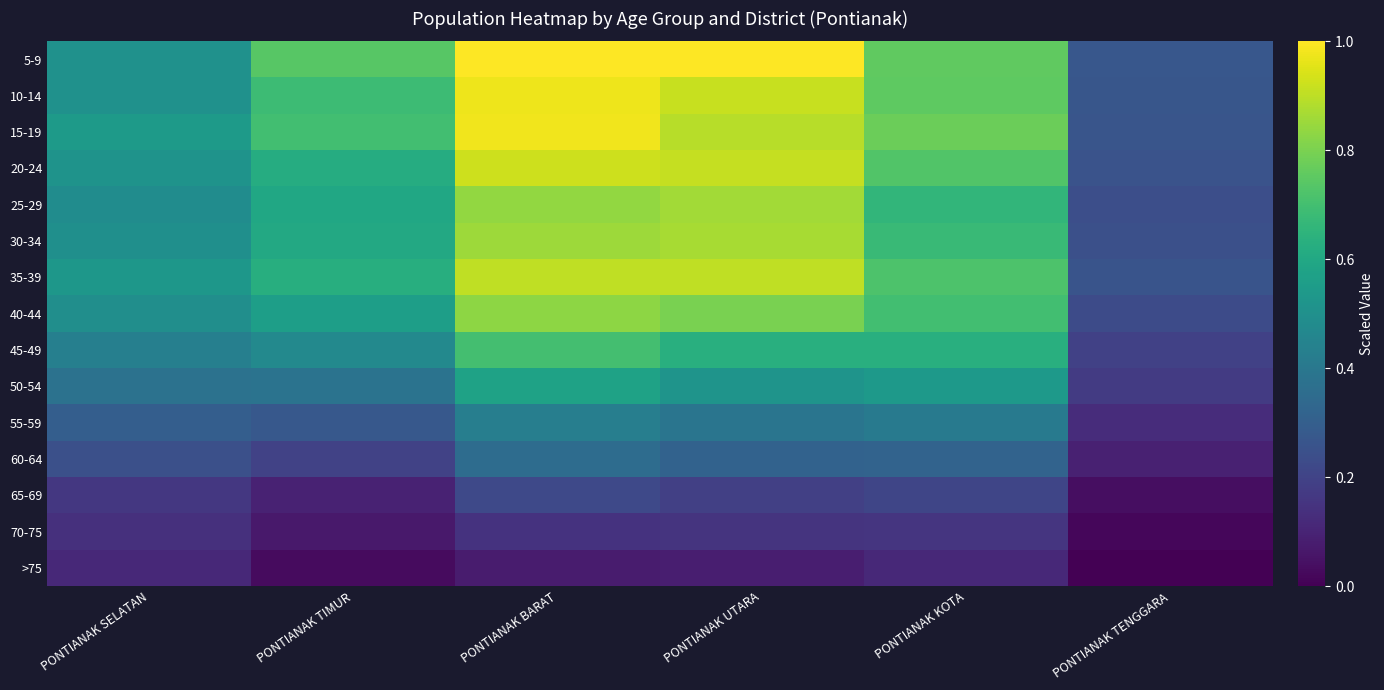

Reading right to left, what are all the values shown in this chart?

5-9: PONTIANAK TENGGARA=0.3	PONTIANAK KOTA=0.8	PONTIANAK UTARA=1.0	PONTIANAK BARAT=1.0	PONTIANAK TIMUR=0.7	PONTIANAK SELATAN=0.5
10-14: PONTIANAK TENGGARA=0.3	PONTIANAK KOTA=0.8	PONTIANAK UTARA=0.9	PONTIANAK BARAT=1.0	PONTIANAK TIMUR=0.7	PONTIANAK SELATAN=0.5
15-19: PONTIANAK TENGGARA=0.3	PONTIANAK KOTA=0.8	PONTIANAK UTARA=0.9	PONTIANAK BARAT=1.0	PONTIANAK TIMUR=0.7	PONTIANAK SELATAN=0.5
20-24: PONTIANAK TENGGARA=0.3	PONTIANAK KOTA=0.7	PONTIANAK UTARA=0.9	PONTIANAK BARAT=0.9	PONTIANAK TIMUR=0.6	PONTIANAK SELATAN=0.5
25-29: PONTIANAK TENGGARA=0.2	PONTIANAK KOTA=0.7	PONTIANAK UTARA=0.9	PONTIANAK BARAT=0.8	PONTIANAK TIMUR=0.6	PONTIANAK SELATAN=0.5
30-34: PONTIANAK TENGGARA=0.2	PONTIANAK KOTA=0.7	PONTIANAK UTARA=0.9	PONTIANAK BARAT=0.9	PONTIANAK TIMUR=0.6	PONTIANAK SELATAN=0.5
35-39: PONTIANAK TENGGARA=0.3	PONTIANAK KOTA=0.7	PONTIANAK UTARA=0.9	PONTIANAK BARAT=0.9	PONTIANAK TIMUR=0.6	PONTIANAK SELATAN=0.5
40-44: PONTIANAK TENGGARA=0.2	PONTIANAK KOTA=0.7	PONTIANAK UTARA=0.8	PONTIANAK BARAT=0.8	PONTIANAK TIMUR=0.6	PONTIANAK SELATAN=0.5
45-49: PONTIANAK TENGGARA=0.2	PONTIANAK KOTA=0.6	PONTIANAK UTARA=0.6	PONTIANAK BARAT=0.7	PONTIANAK TIMUR=0.5	PONTIANAK SELATAN=0.4
50-54: PONTIANAK TENGGARA=0.2	PONTIANAK KOTA=0.5	PONTIANAK UTARA=0.5	PONTIANAK BARAT=0.6	PONTIANAK TIMUR=0.4	PONTIANAK SELATAN=0.4
55-59: PONTIANAK TENGGARA=0.1	PONTIANAK KOTA=0.4	PONTIANAK UTARA=0.4	PONTIANAK BARAT=0.4	PONTIANAK TIMUR=0.3	PONTIANAK SELATAN=0.3
60-64: PONTIANAK TENGGARA=0.1	PONTIANAK KOTA=0.3	PONTIANAK UTARA=0.3	PONTIANAK BARAT=0.4	PONTIANAK TIMUR=0.2	PONTIANAK SELATAN=0.2
65-69: PONTIANAK TENGGARA=0.0	PONTIANAK KOTA=0.2	PONTIANAK UTARA=0.2	PONTIANAK BARAT=0.2	PONTIANAK TIMUR=0.1	PONTIANAK SELATAN=0.2
70-75: PONTIANAK TENGGARA=0.0	PONTIANAK KOTA=0.2	PONTIANAK UTARA=0.1	PONTIANAK BARAT=0.1	PONTIANAK TIMUR=0.1	PONTIANAK SELATAN=0.1
>75: PONTIANAK TENGGARA=0.0	PONTIANAK KOTA=0.1	PONTIANAK UTARA=0.1	PONTIANAK BARAT=0.1	PONTIANAK TIMUR=0.0	PONTIANAK SELATAN=0.1